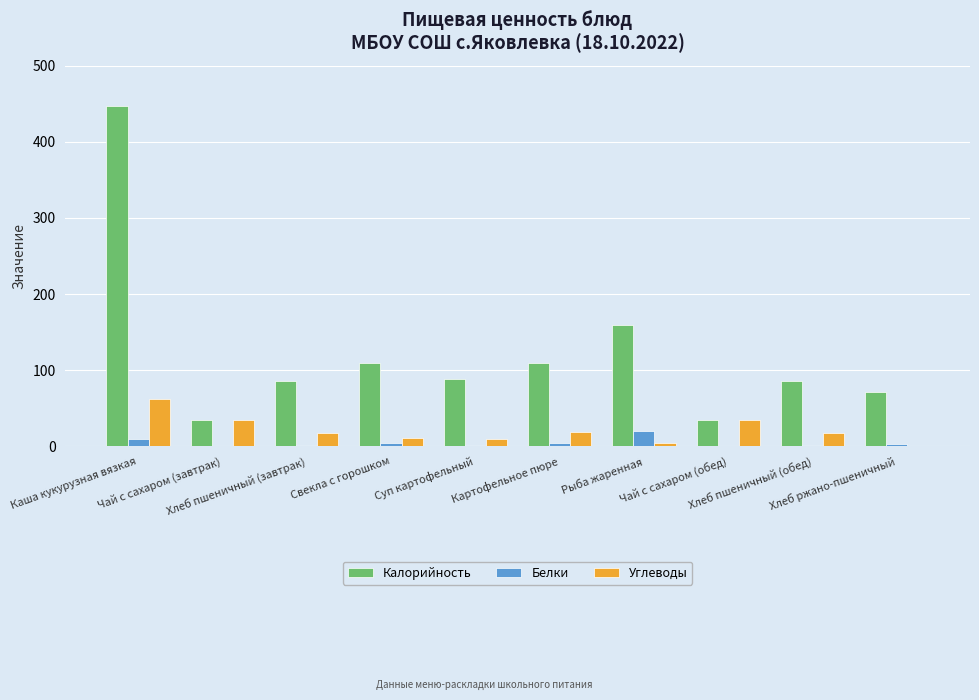

At which category is the sum across all series the highest?

Каша кукурузная вязкая